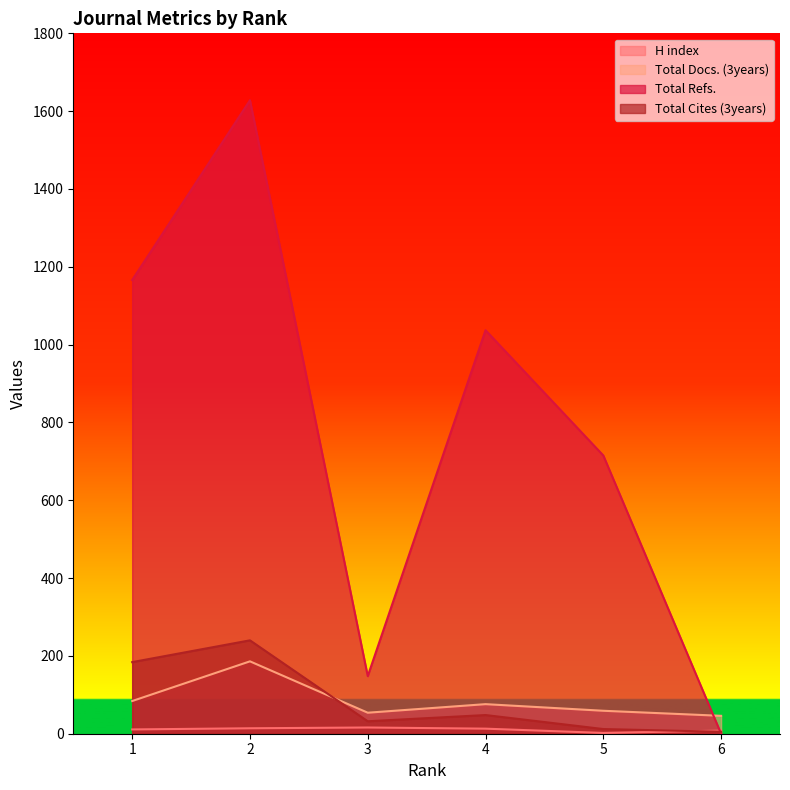

Between 6 and 5, which is larger?

6